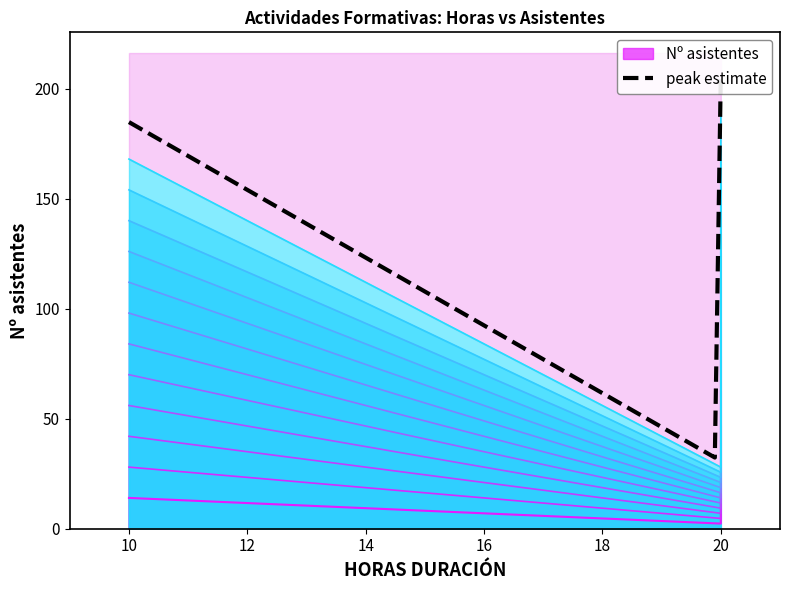

What is the sum of all values?

224.0